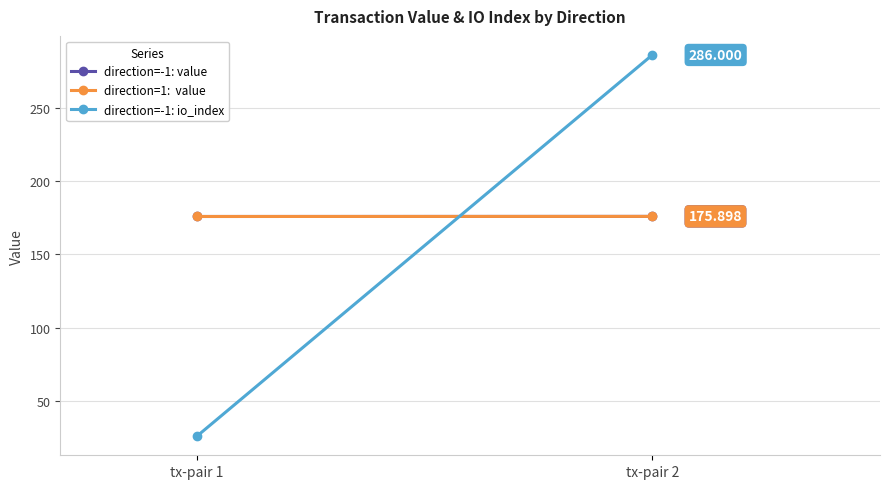

What is the value of the direction=-1: value point at the 1st from the left?

175.8